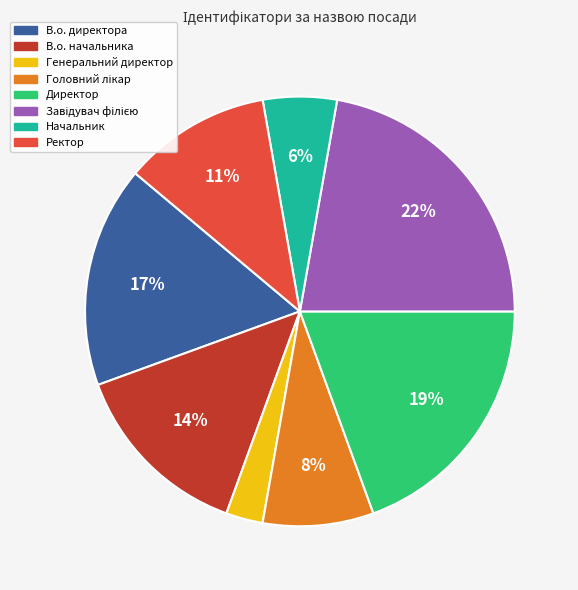

Which category has the smallest portion of the pie?

Генеральний директор